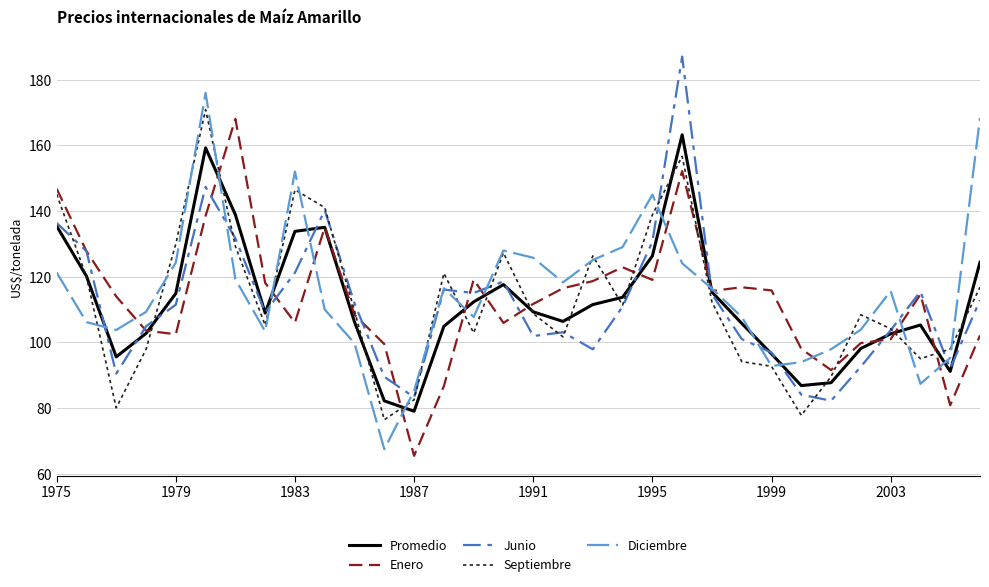

Which series has the largest total across all categories?

Diciembre